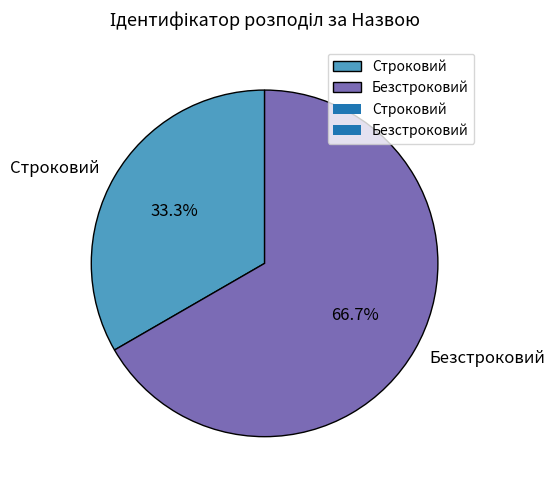

Approximately how many times larger is the value at Строковий compared to Безстроковий?

0.5